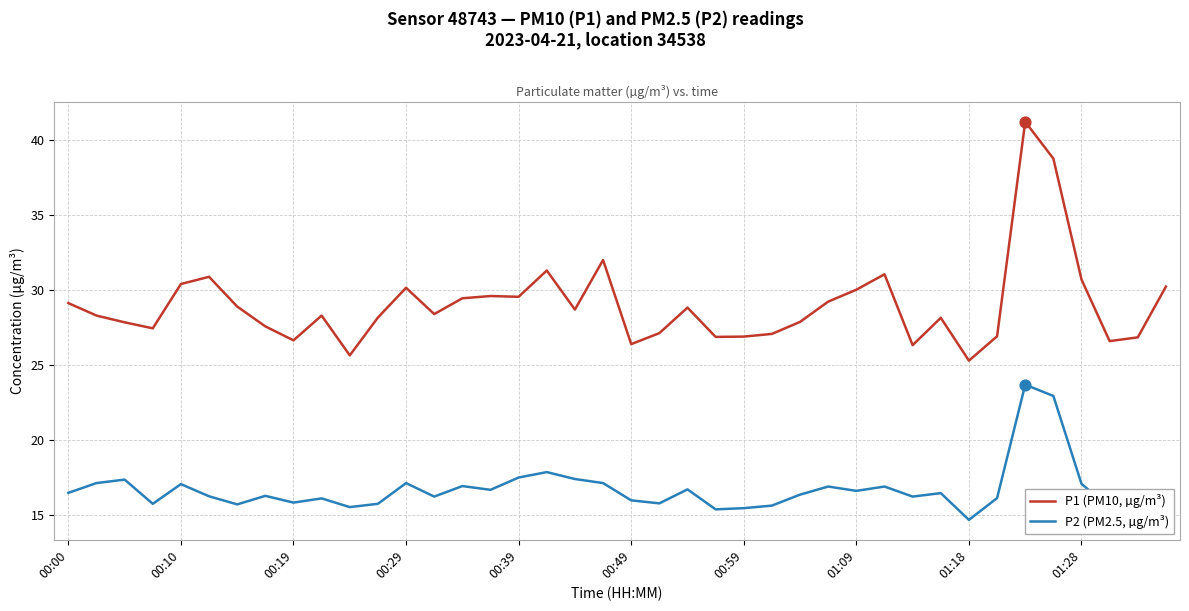

Which series has the largest range (max minus min)?

P1 (PM10, µg/m³)